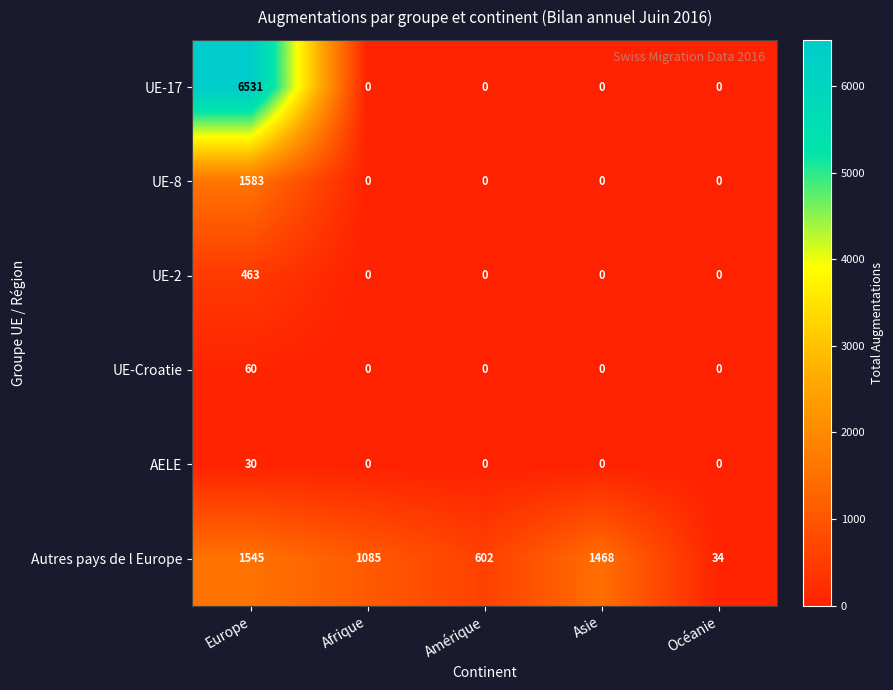

Which series has the largest total across all categories?

UE-17